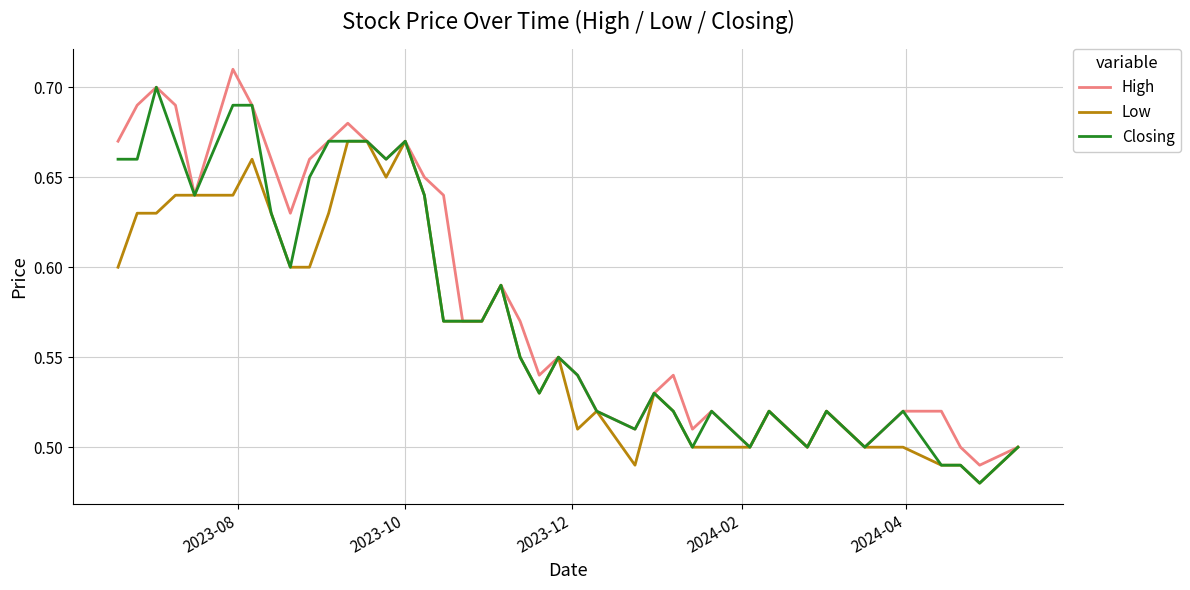

Rank the series by their maximum value, from highest to lowest.

High, Closing, Low